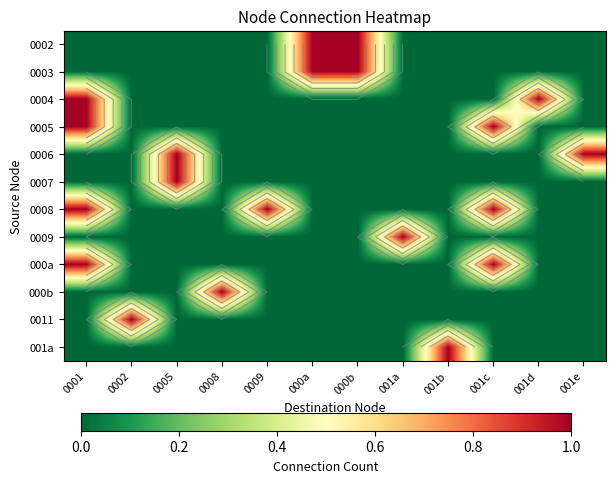

How many distinct data groups are displayed?

12